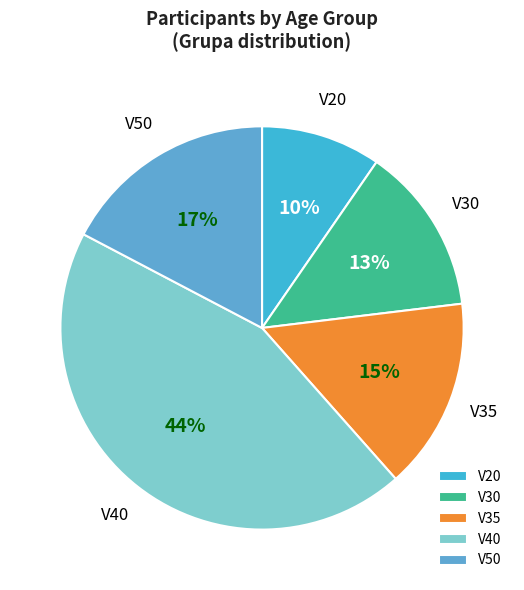

True or false: V30 accounts for 25% of the total.

False